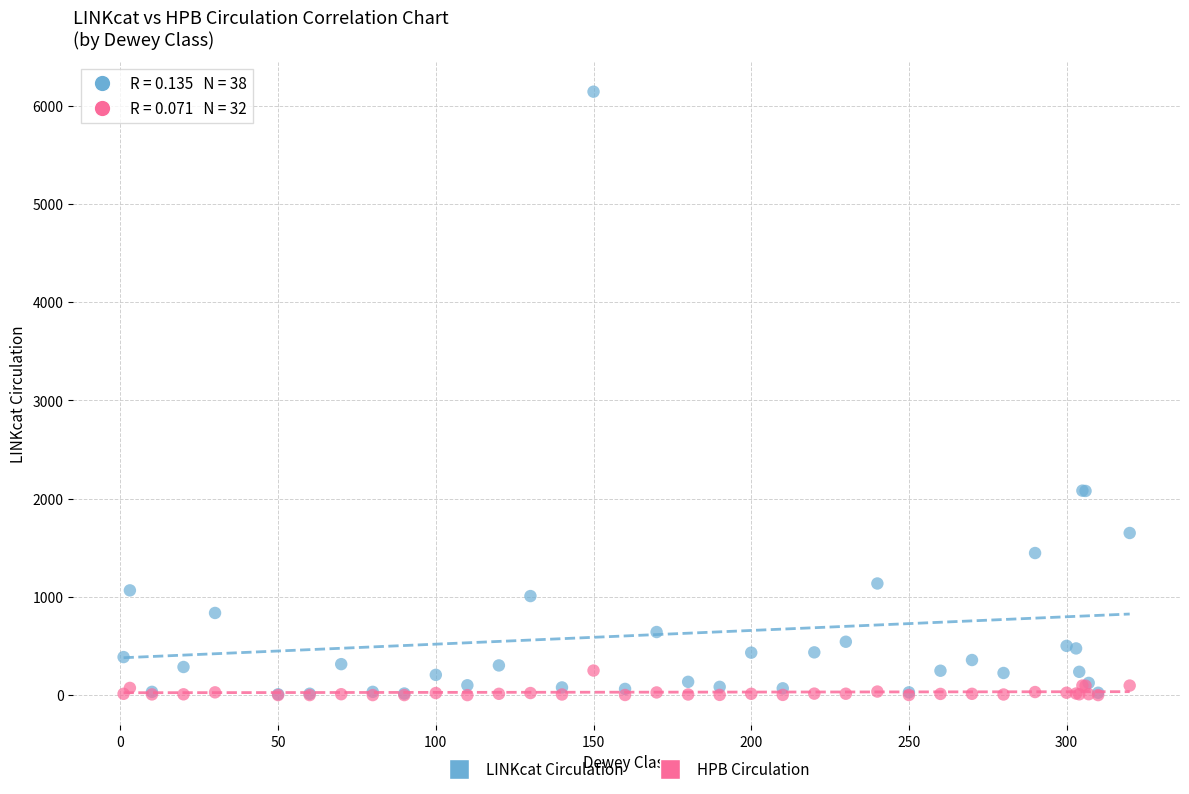

Which series has the largest Y range (max minus min)?

LINKcat Circulation